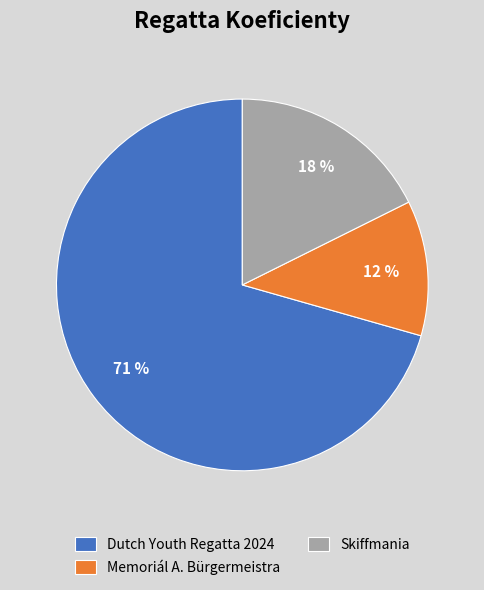

Which slice is the smallest?

Memoriál A. Bürgermeistra